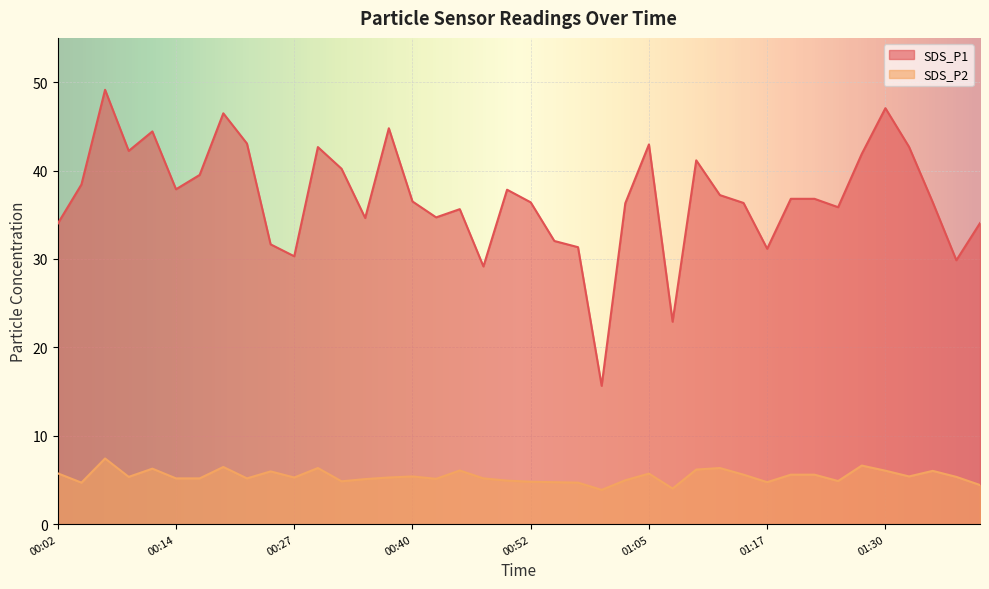

True or false: SDS_P2 has more than 2 points higher than both neighbors.

True